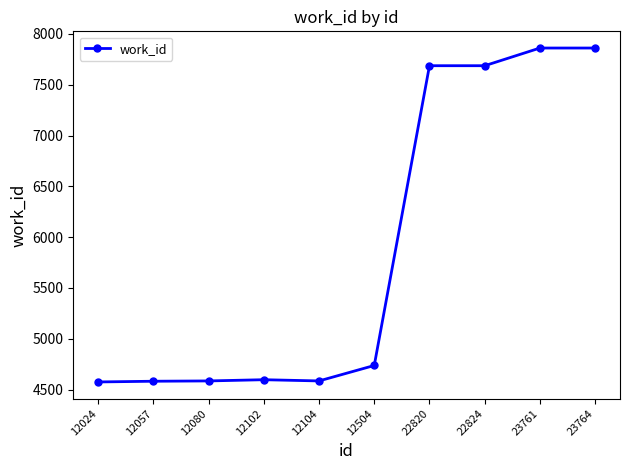

Does the chart have visible grid lines?

No